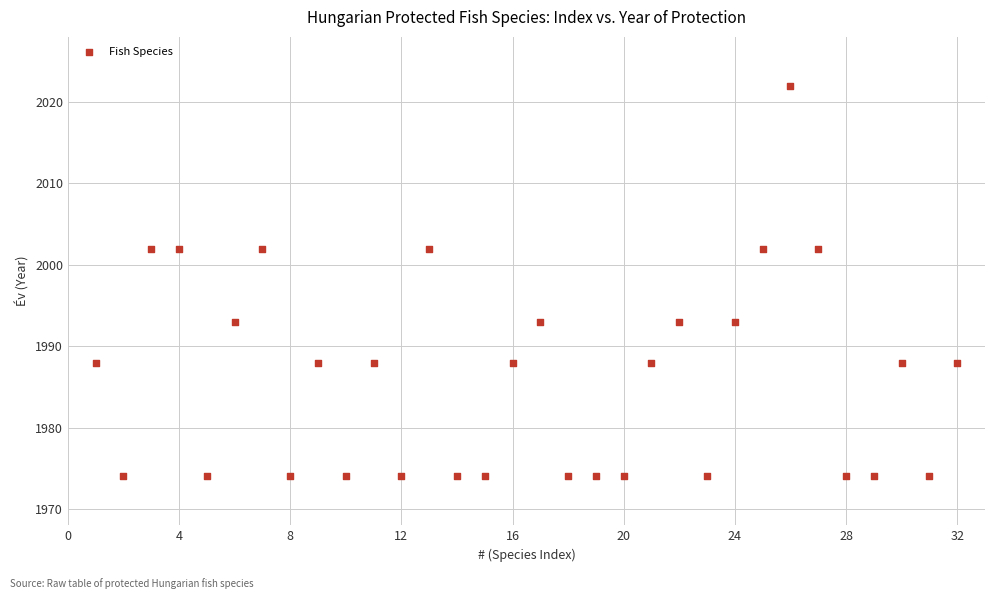

What is the range of Y values (max minus min)?

48